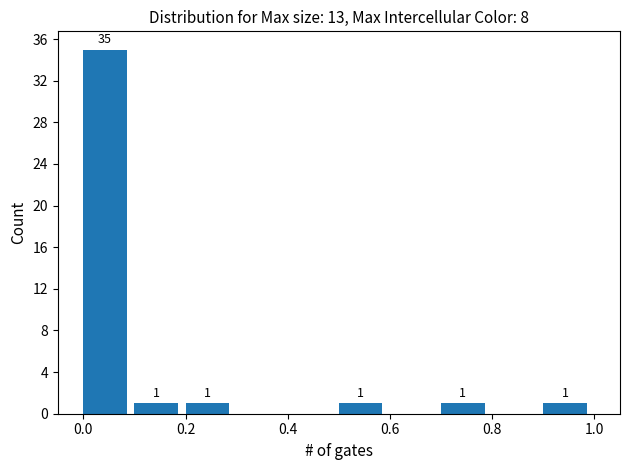

Over which range of the x-axis is the bar tallest?

0.0 to 0.1